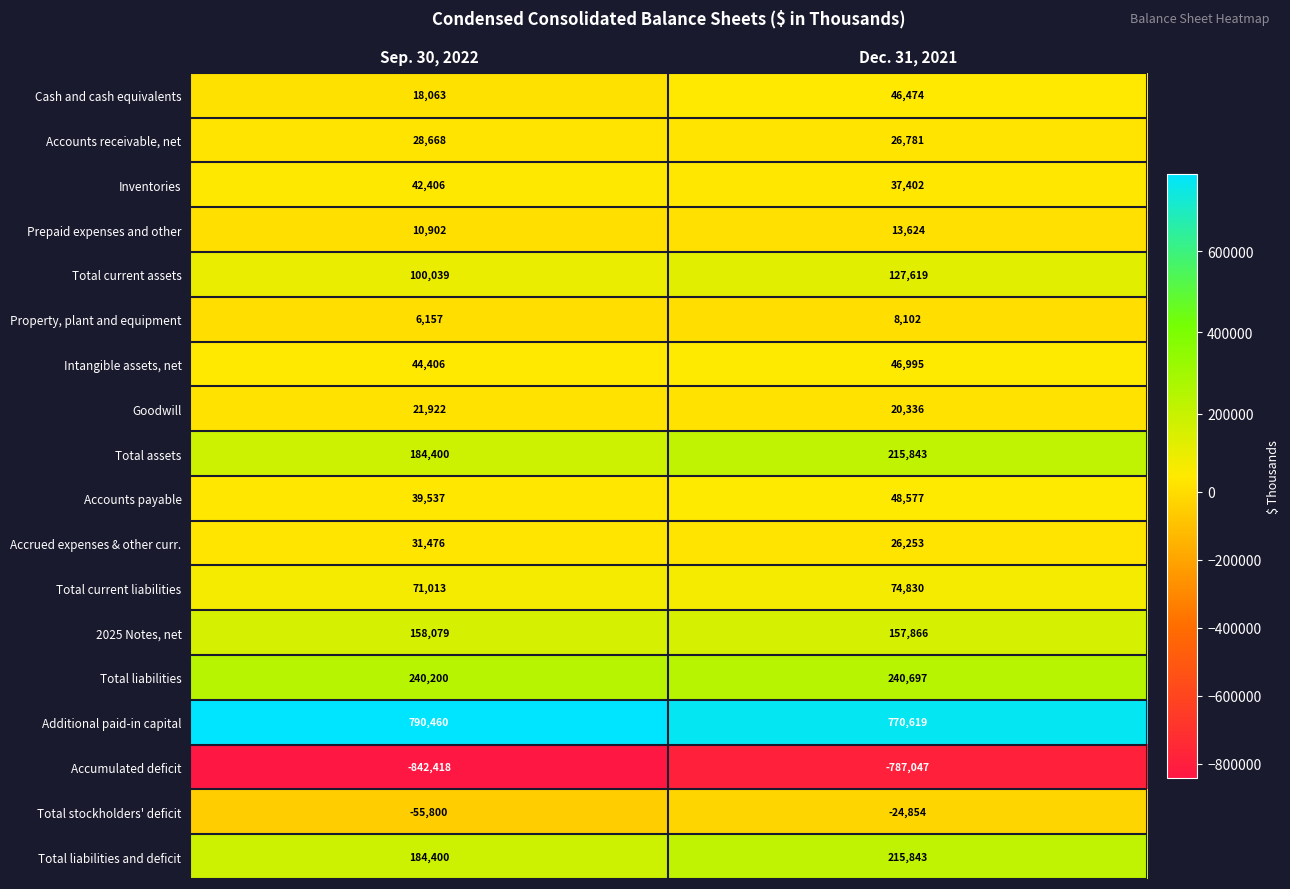

Which category has the lowest value across all series?

Sep. 30, 2022